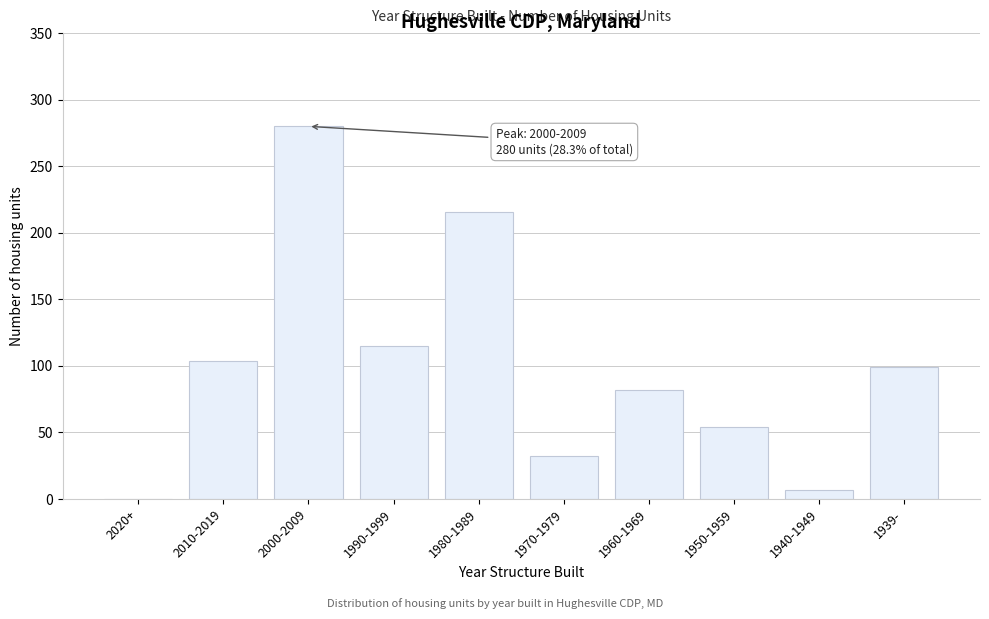

Reading right to left, extract all data points from this chart.

1939-=99	1940-1949=7	1950-1959=54	1960-1969=82	1970-1979=32	1980-1989=216	1990-1999=115	2000-2009=280	2010-2019=104	2020+=0